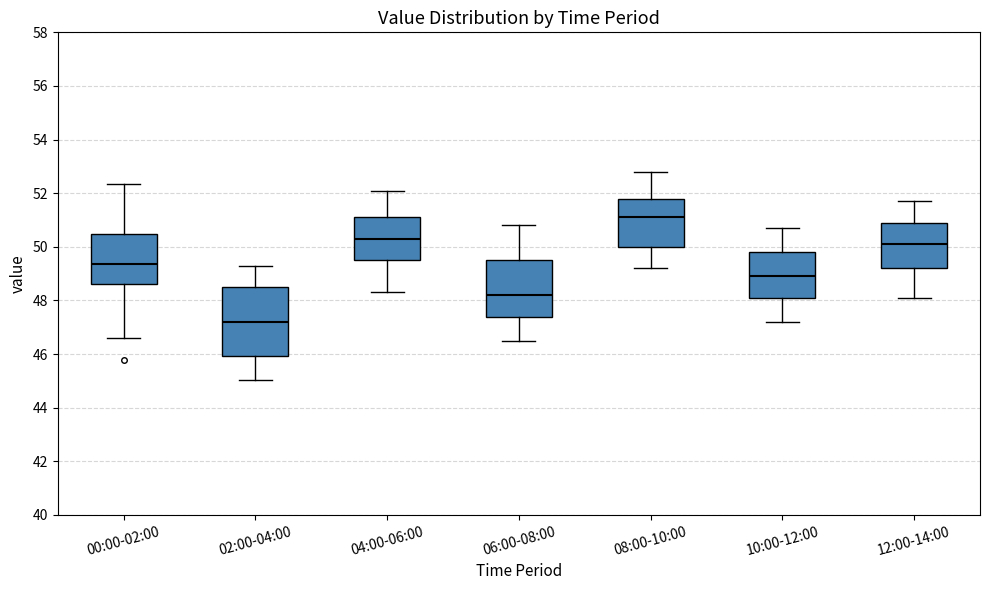

Which box's median line is the lowest?

02:00-04:00